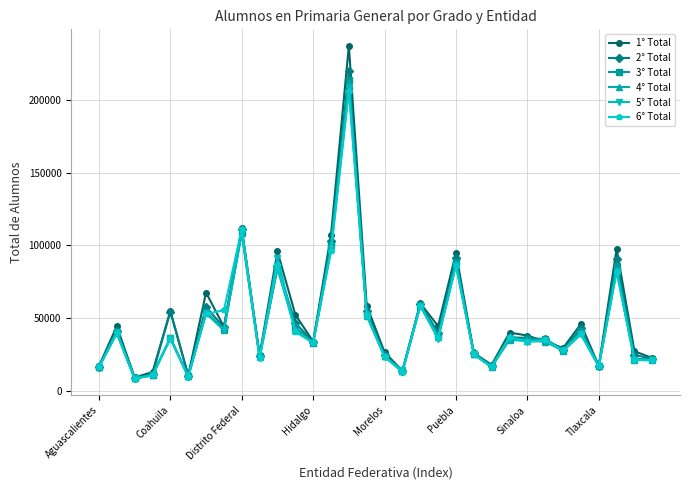

Which series has the largest range (max minus min)?

1° Total